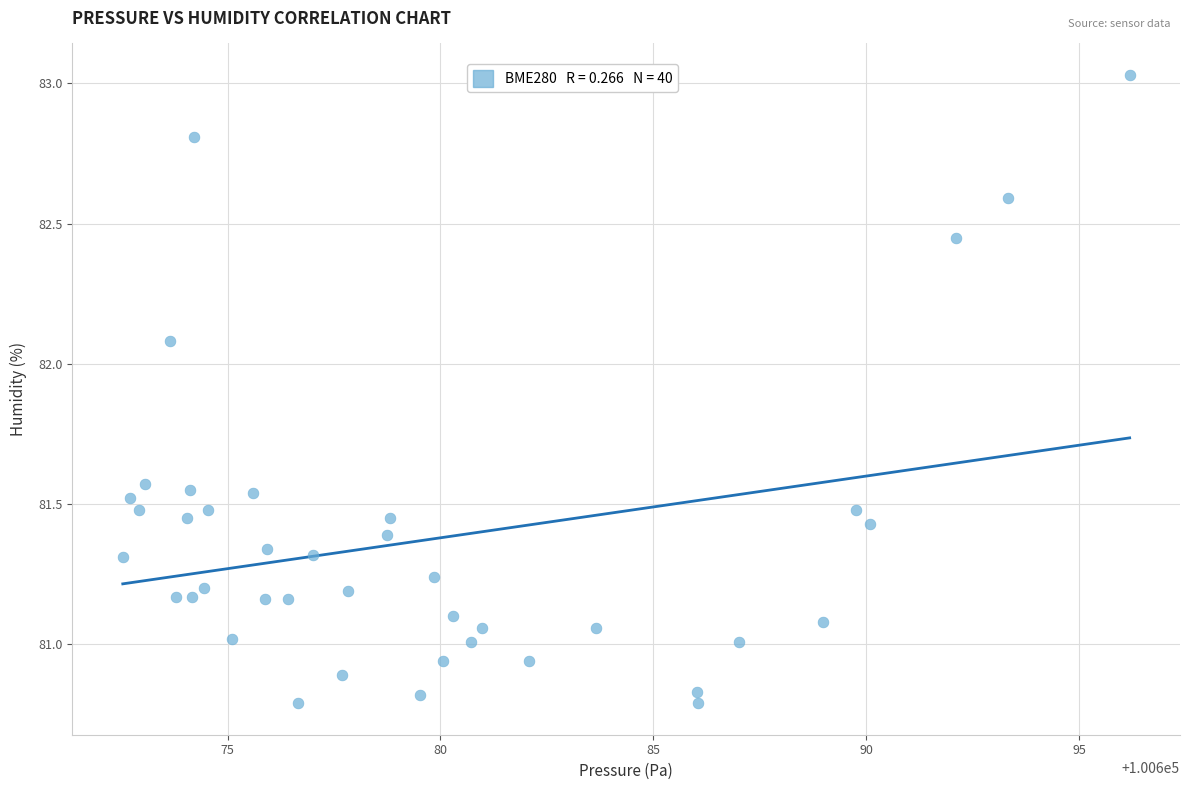

What is the range of X values (max minus min)?

23.7